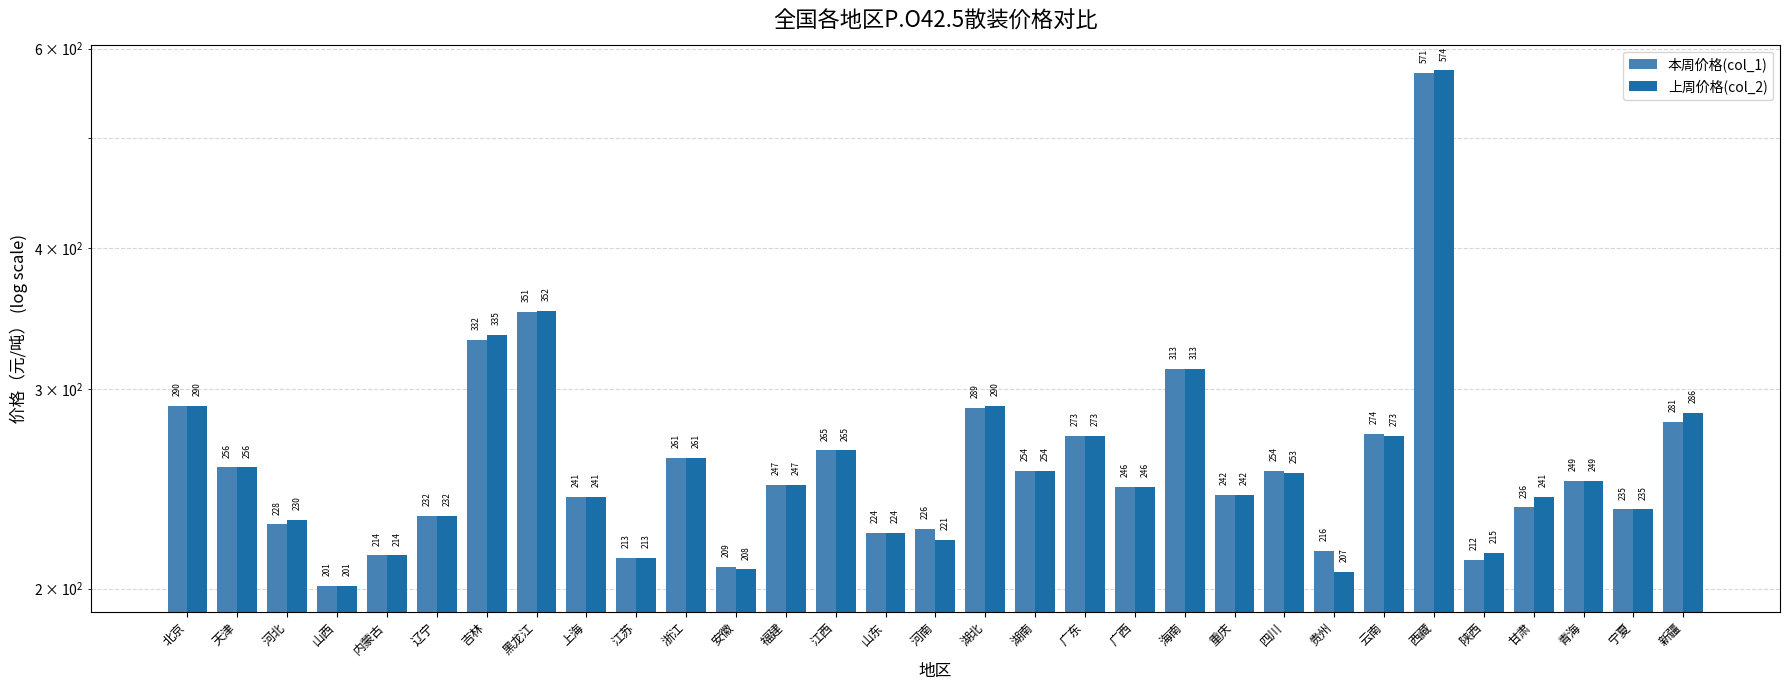

How many values in the 上周价格(col_2) series exceed 247?

15